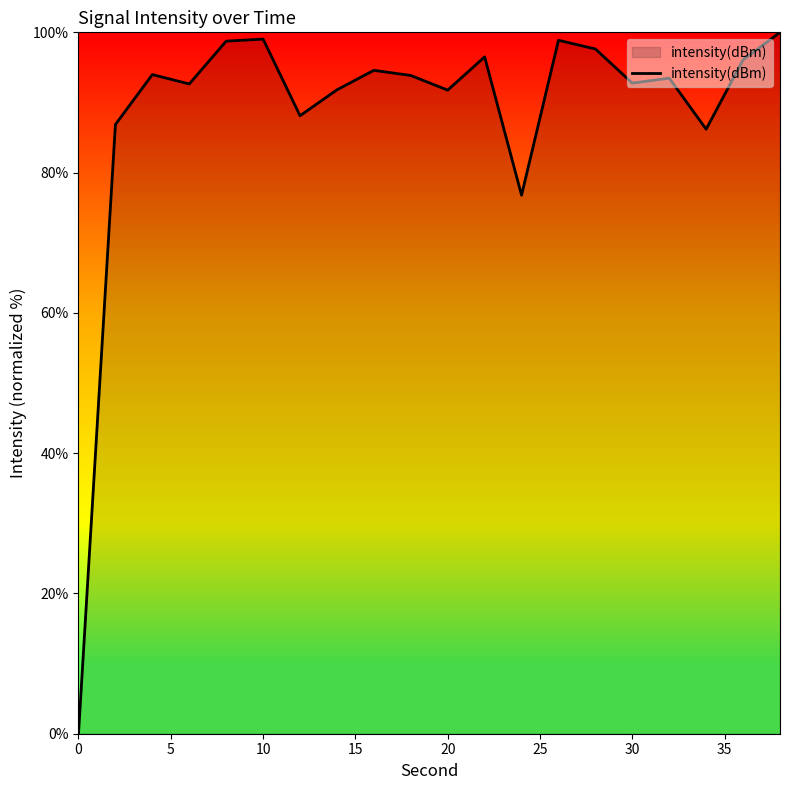

What is the difference between the maximum and minimum values?

100.0